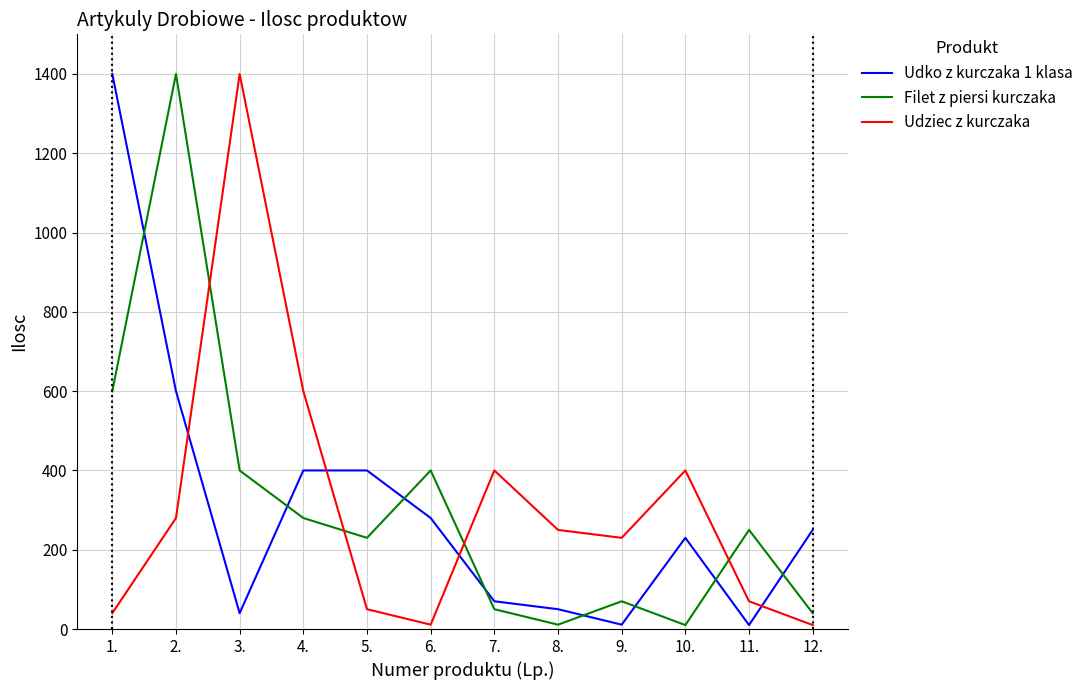

Does the chart have visible grid lines?

Yes